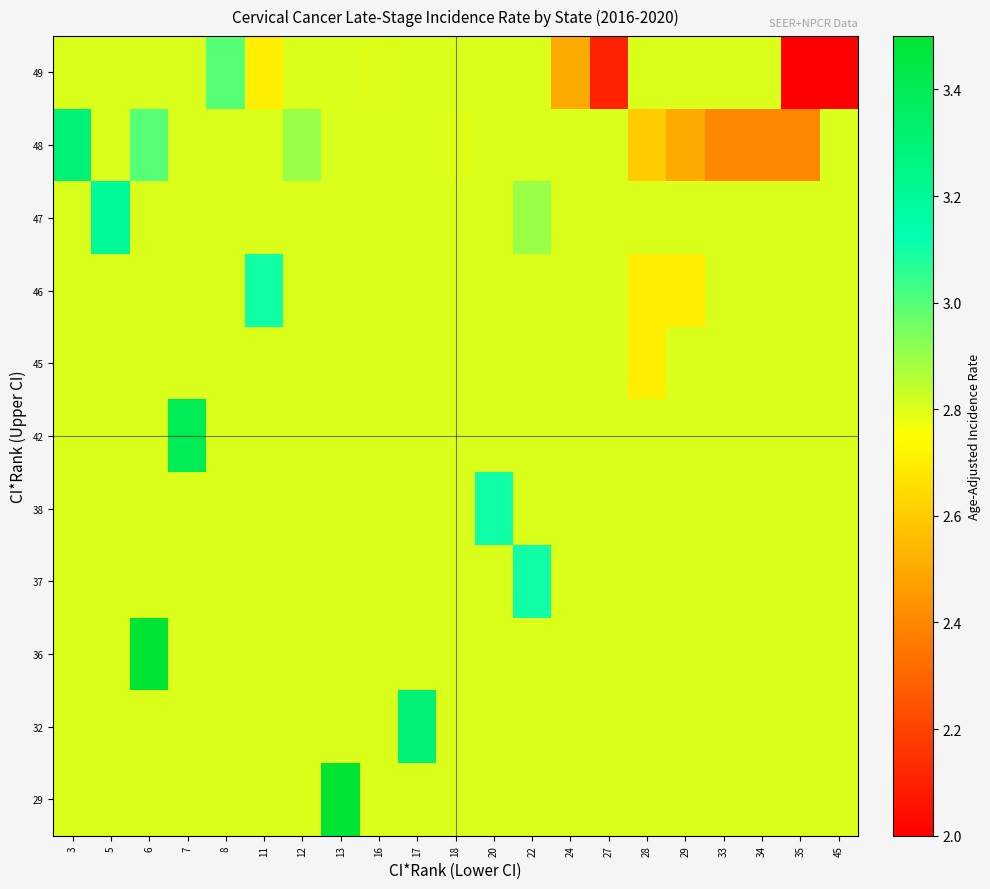

At how many categories does at least one series exceed 3?

9